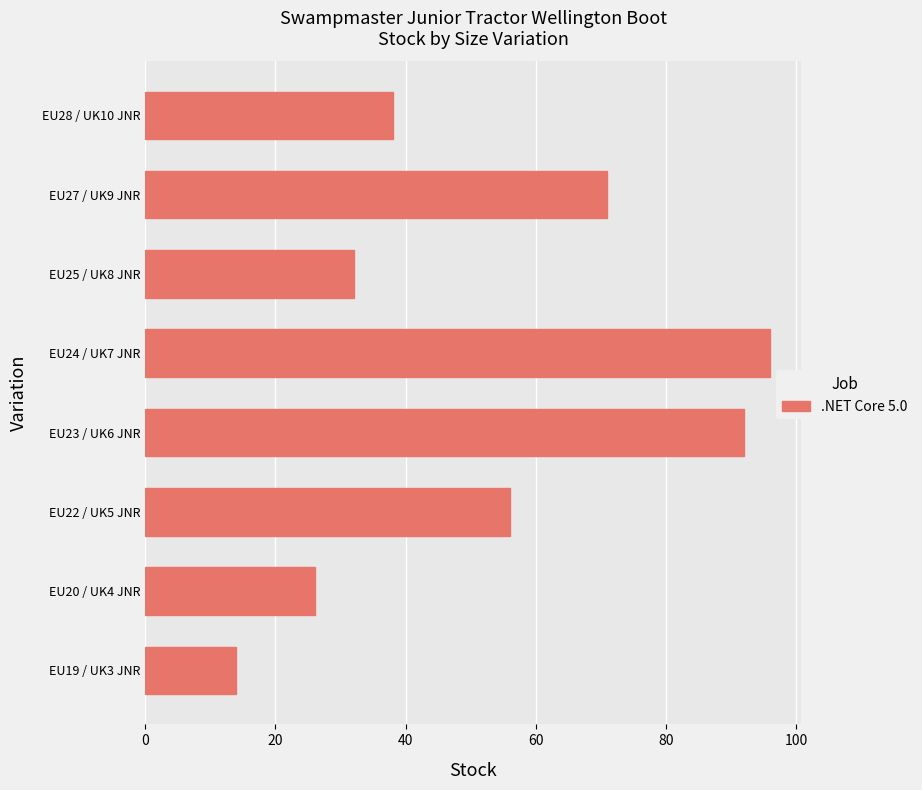

What is the change in value from EU19 / UK3 JNR to EU20 / UK4 JNR?

+12